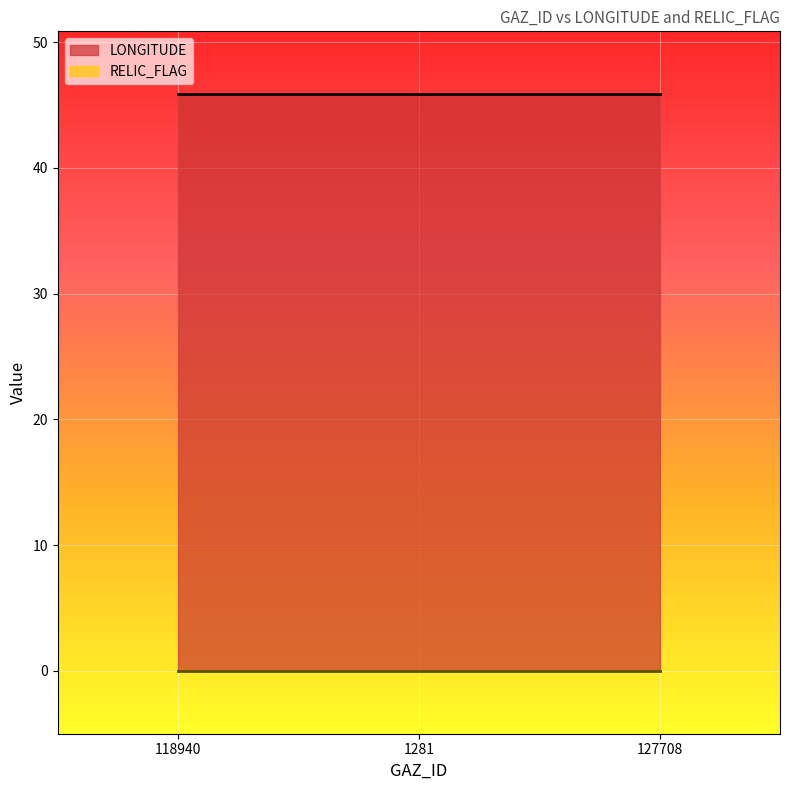

List the series in order of their peak value, lowest first.

RELIC_FLAG, LONGITUDE